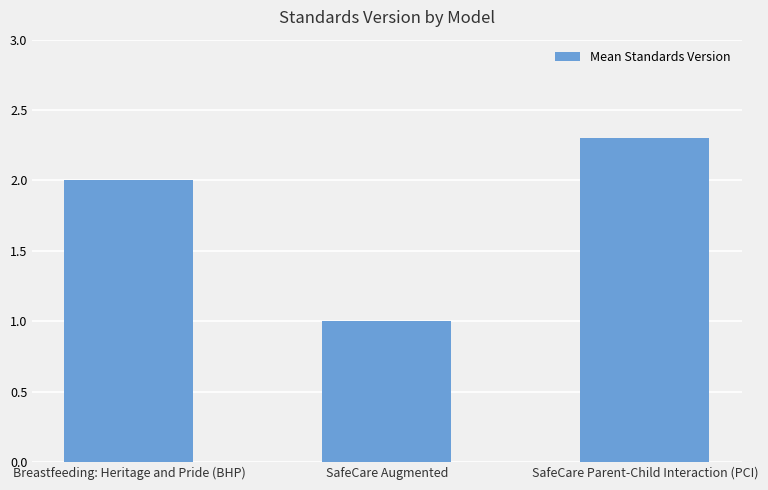

What value does the data have at SafeCare Augmented?

1.0